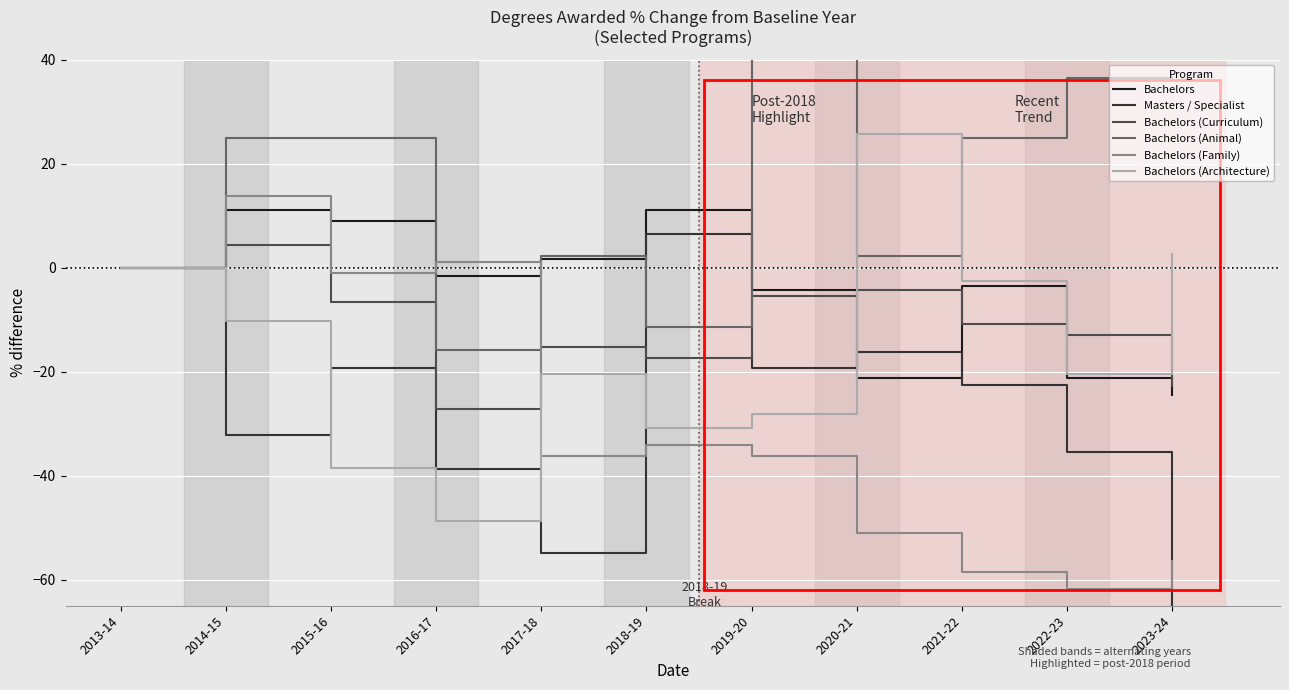

The value of Bachelors (Family) at 2014-15 is 13.8. True or false?

True